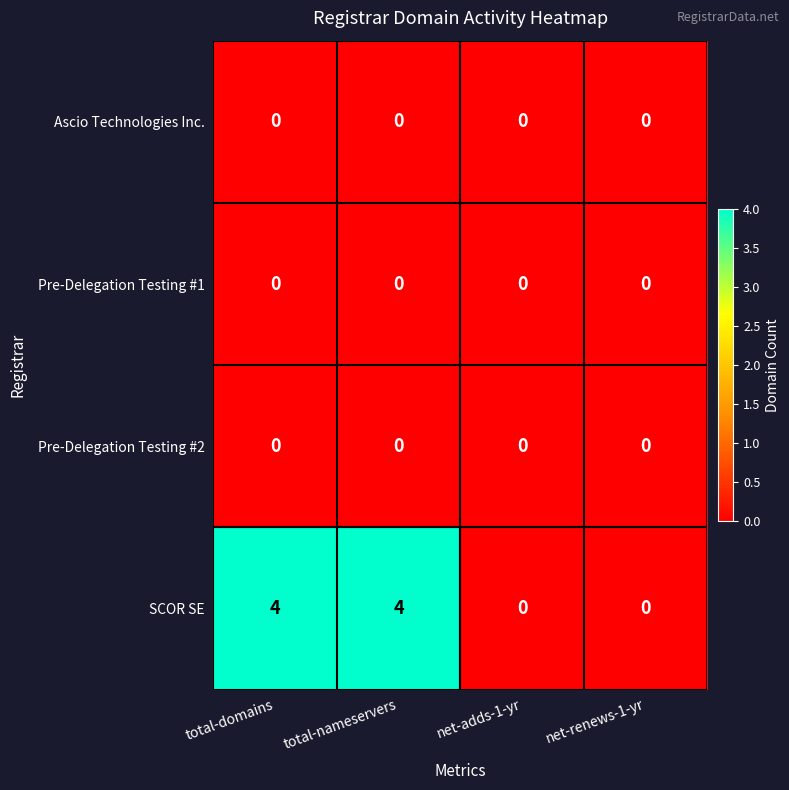

At how many categories does at least one series exceed 1?

2